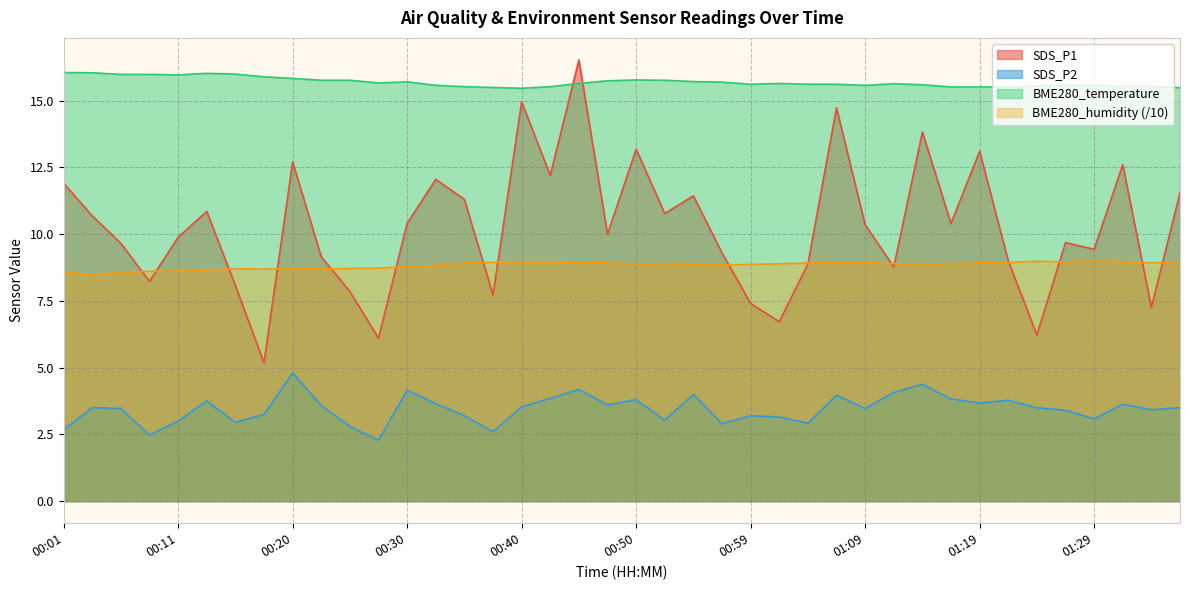

What is the label of the 13th point from the left?

00:30